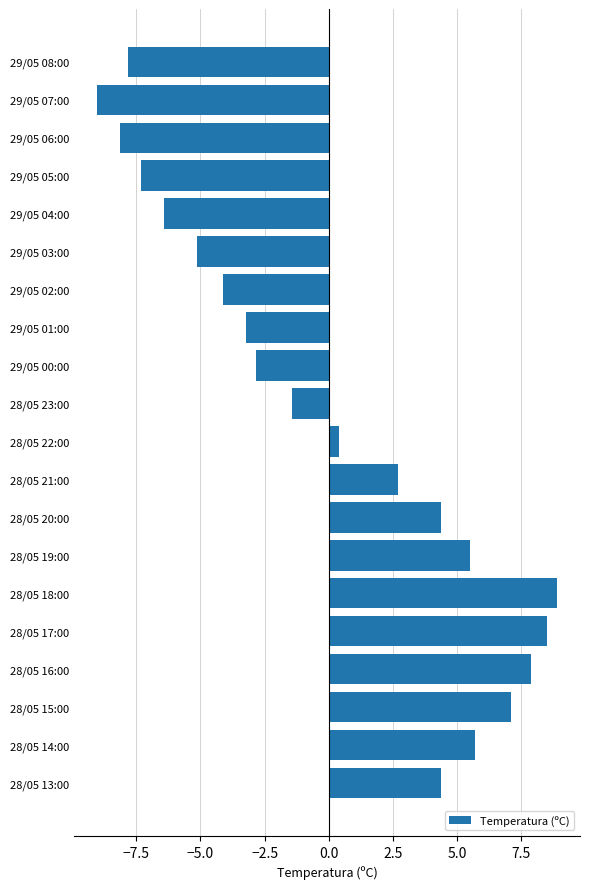

What is the smallest value displayed?

-9.0